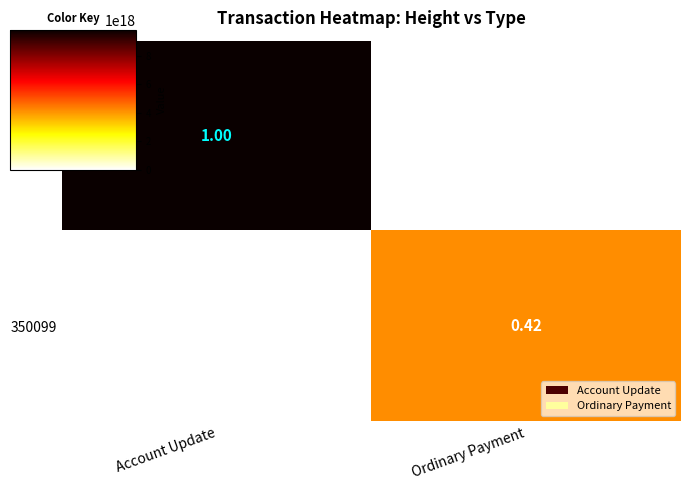

List the series in order of their peak value, highest first.

350100, 350099